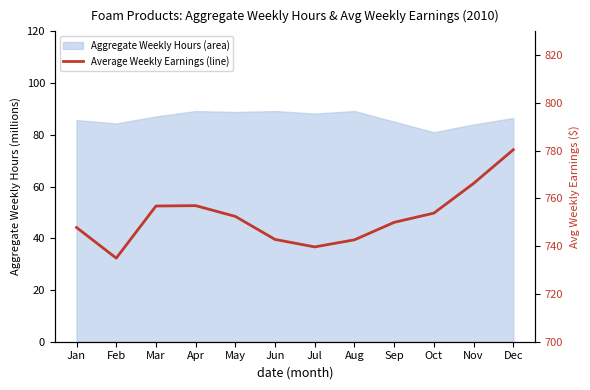

How many categories are shown in the chart?

12